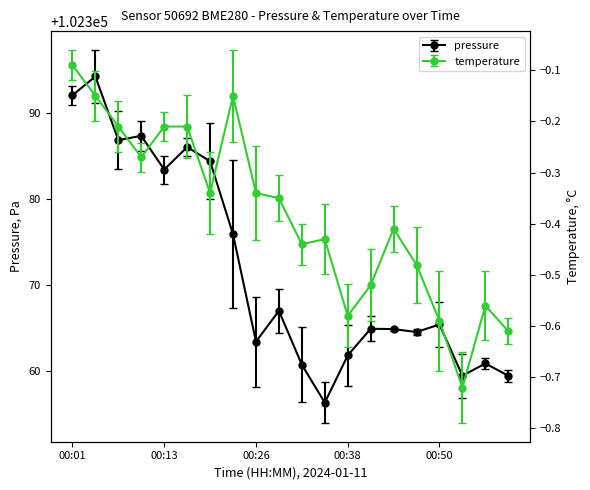

How many interior local valleys does the temperature series have?

5